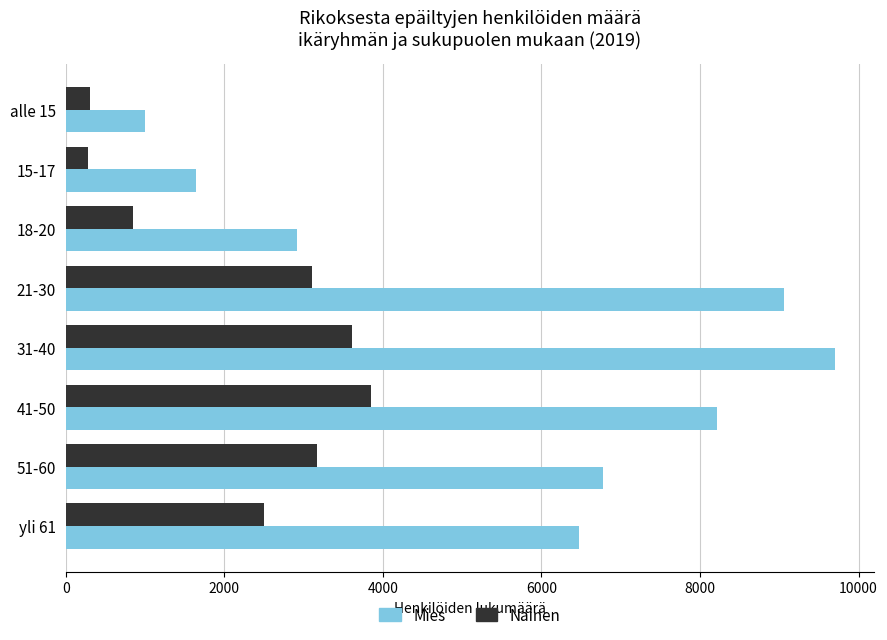

Where is Mies nearest to the value 5356?

yli 61